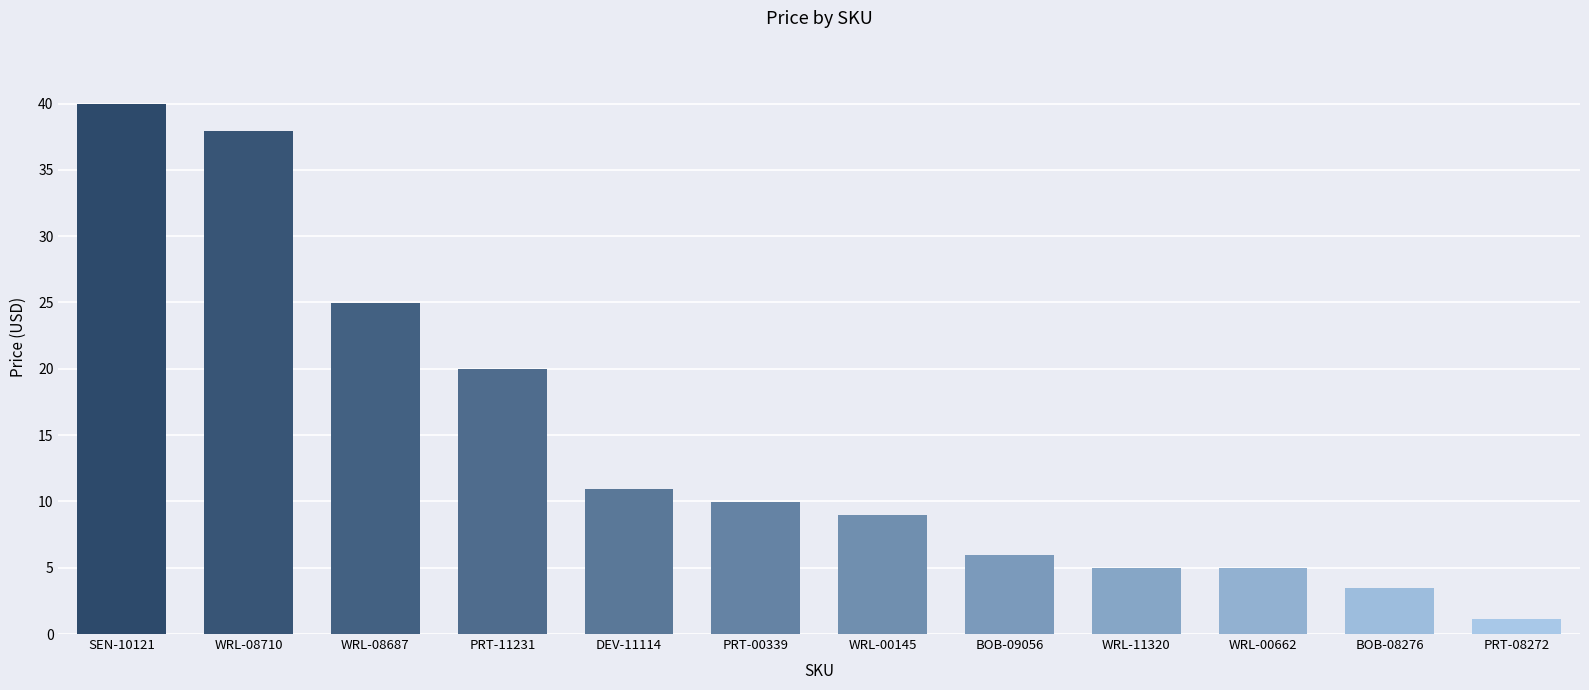

Which category has the lowest value across all series?

PRT-08272